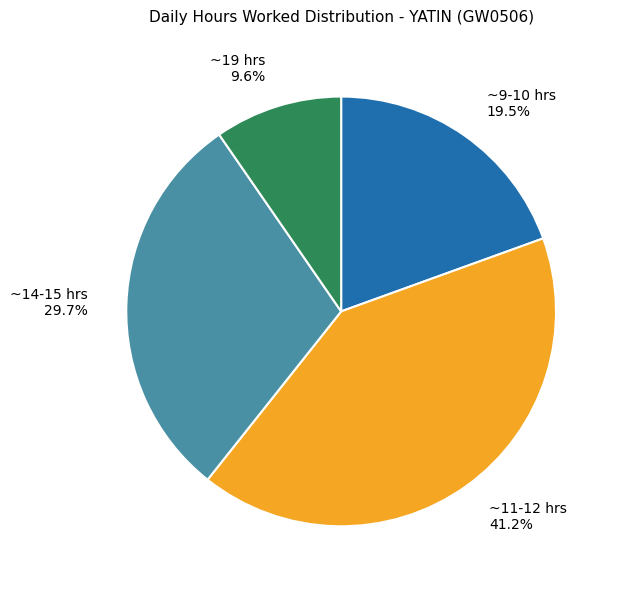

Is there a majority slice in this chart?

No